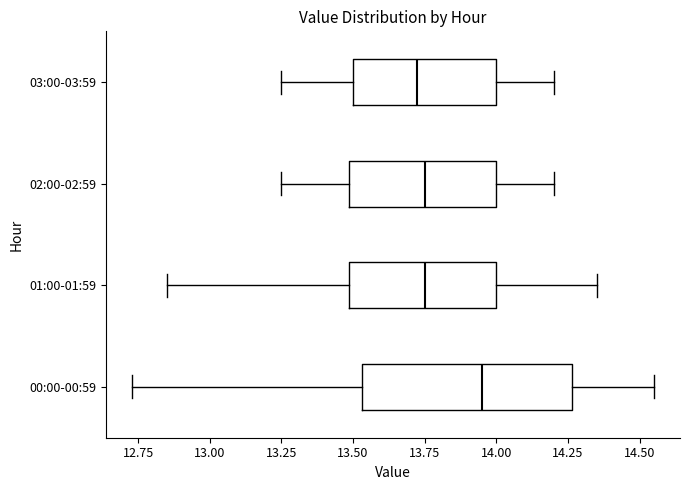

Reading bottom to top, read every box against the x-axis: the position of its median line, the range the box covers, and the ends of its whiskers. The values are not printed on the chart, so give them approximately, as read against the axis.

00:00-00:59: median 13.95, box 13.55 to 14.25, whiskers 12.75 to 14.55
01:00-01:59: median 13.75, box 13.50 to 14.00, whiskers 12.85 to 14.35
02:00-02:59: median 13.75, box 13.50 to 14.00, whiskers 13.25 to 14.20
03:00-03:59: median 13.75, box 13.50 to 14.00, whiskers 13.25 to 14.20